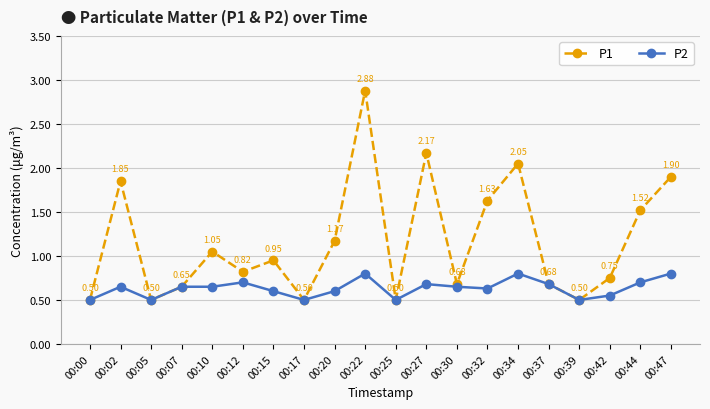

What are all the series names shown in the legend?

P1, P2